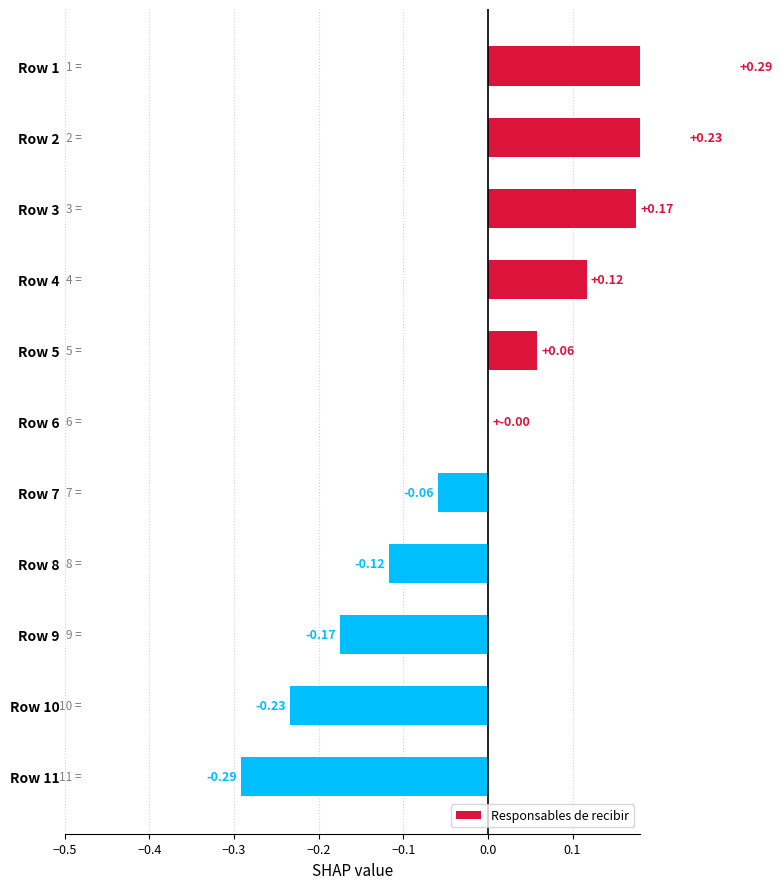

What is the difference between the values at Row 3 and Row 5?

0.1